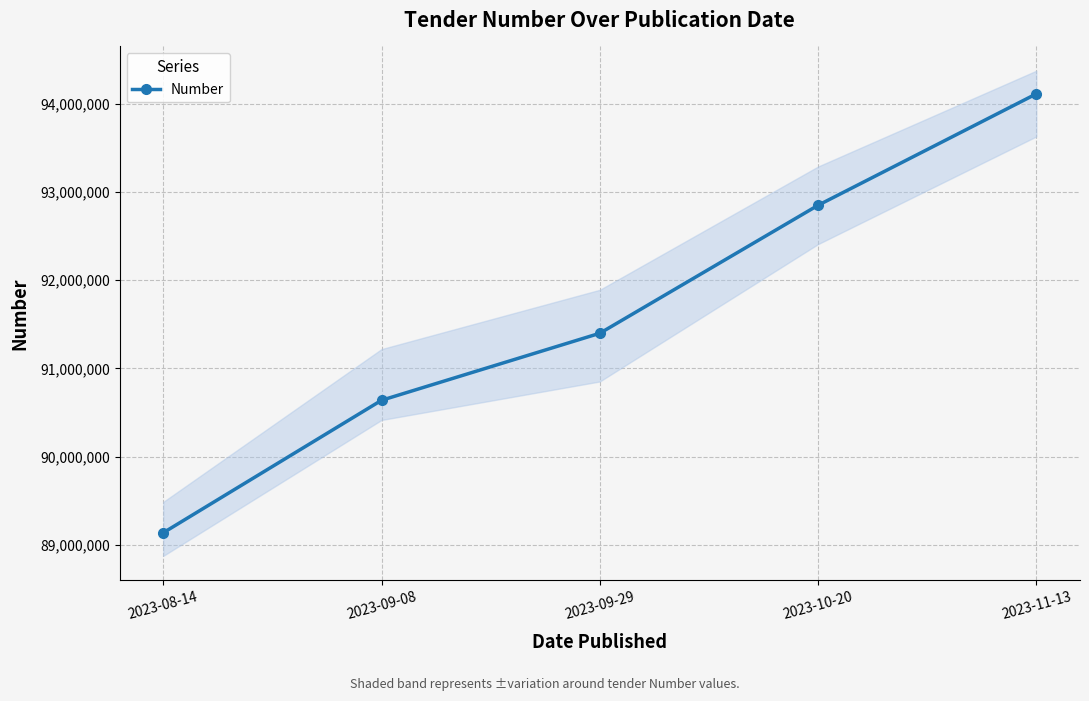

Read the value at 2023-09-08, to the nearest 50.

90638050